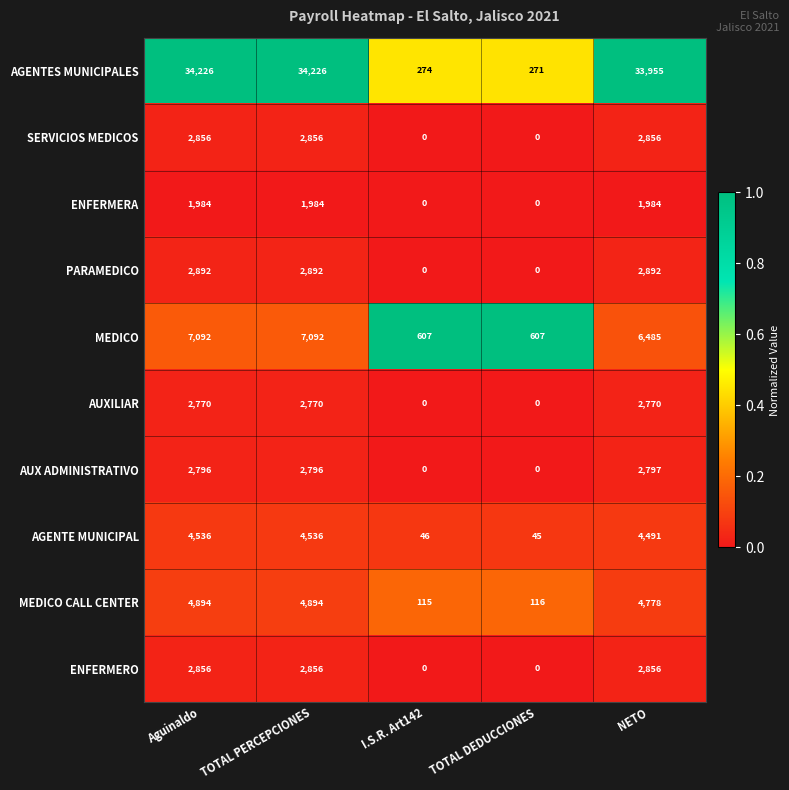

Which series changed the most between TOTAL PERCEPCIONES and I.S.R. Art142?

AGENTES MUNICIPALES